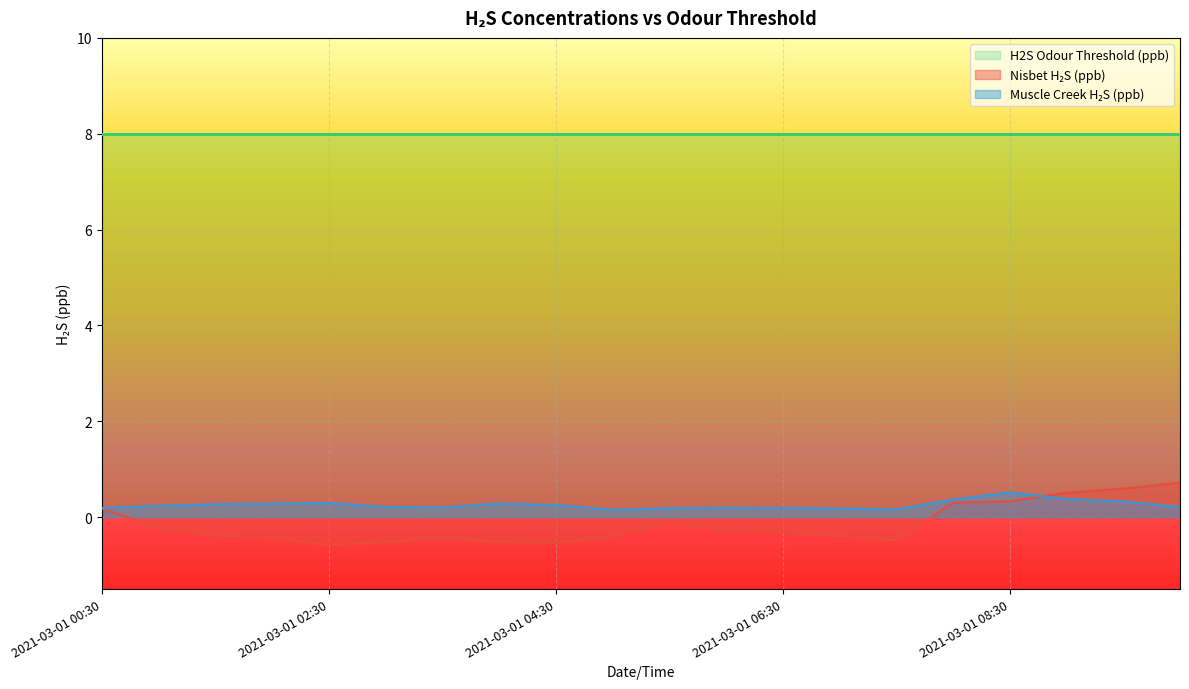

What is the difference between the Nisbet H2S (ppb) values at 2021-03-01 04:00 and 2021-03-01 08:00?

0.8